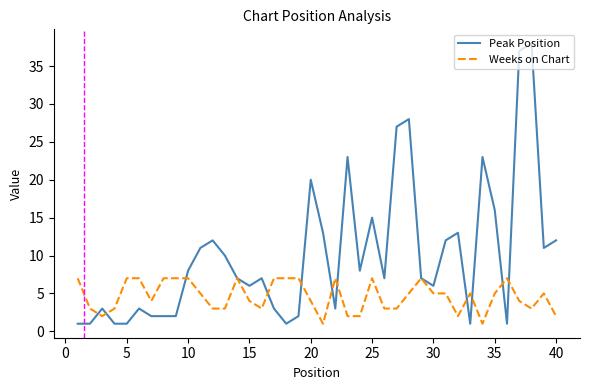

What is the highest value of the Peak Position series?

38